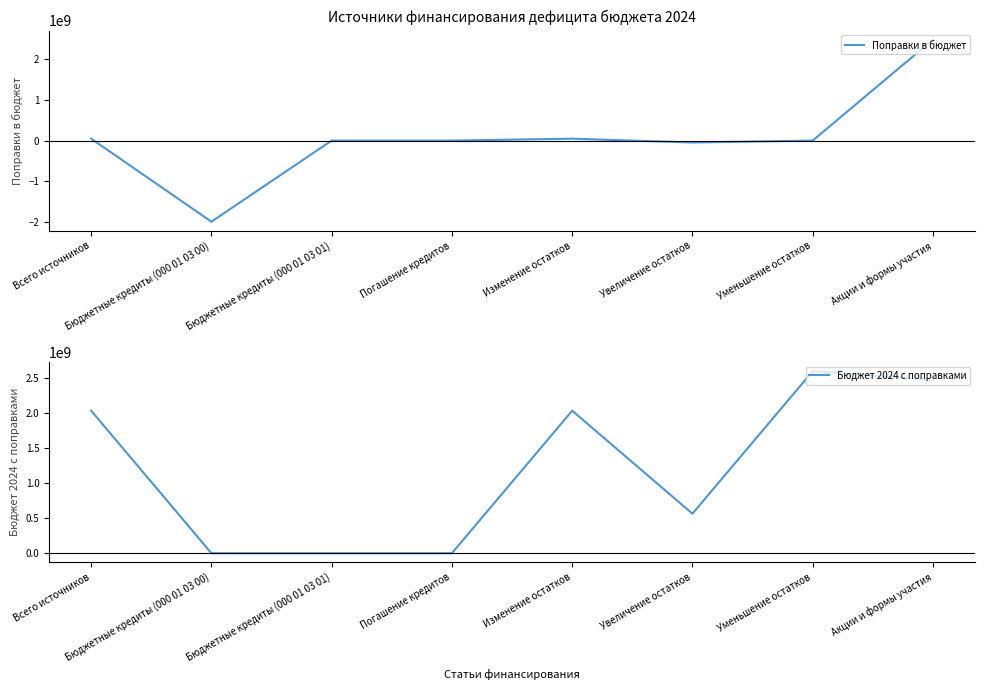

What is the greatest value displayed?

2603780645